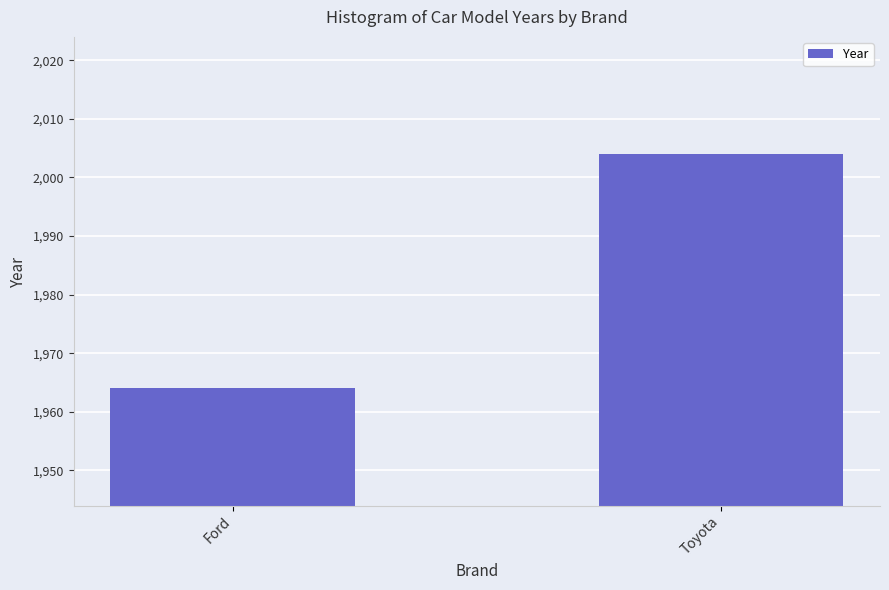

What is the change in value from Ford to Toyota?

+40